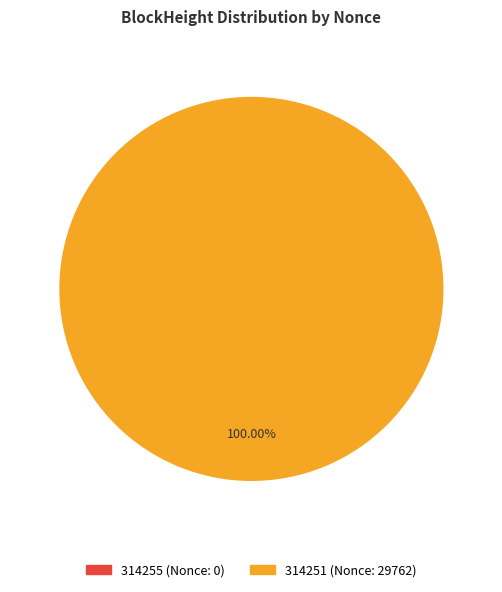

How many slices are in this pie chart?

2